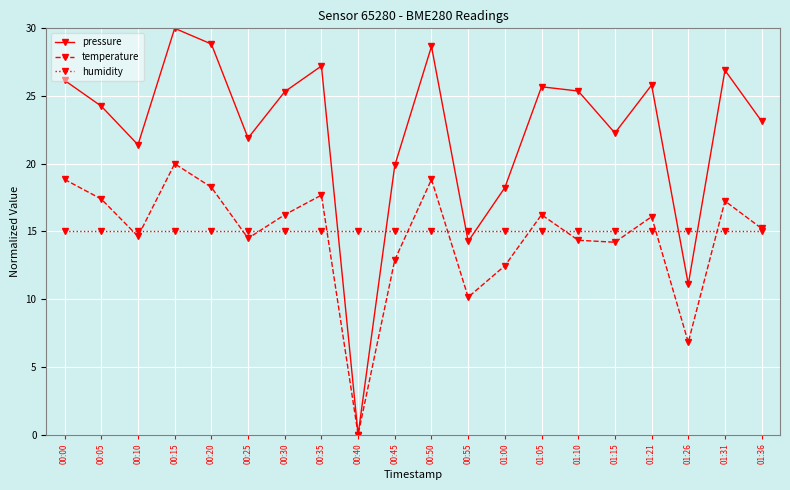

What is the value of the pressure point at the 1st from the left?

26.2